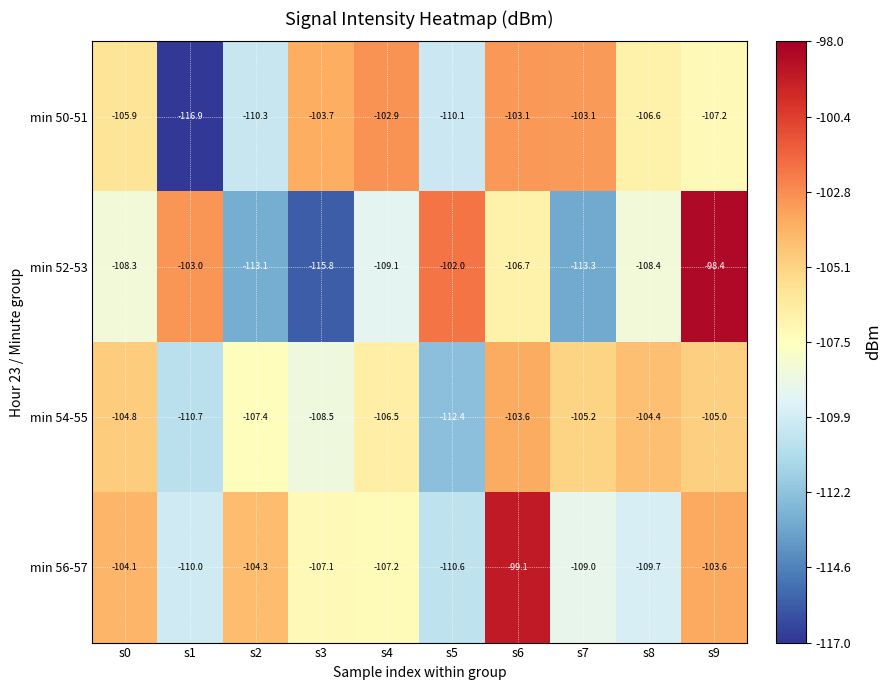

At which label does min 56-57 first exceed -107?

s0